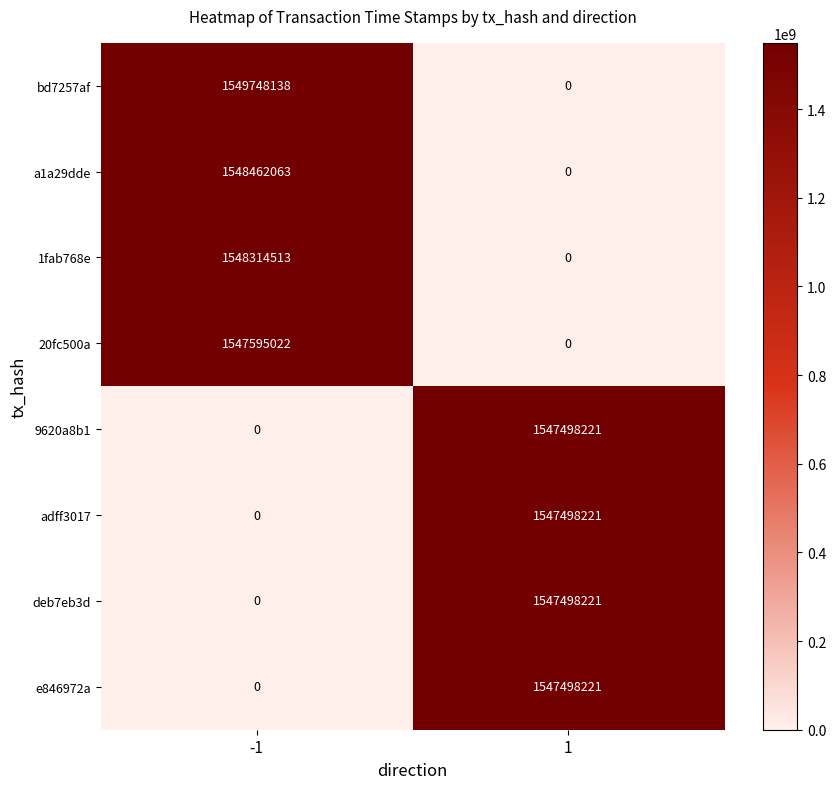

How many data points in bd7257af are less than 1549748138?

1